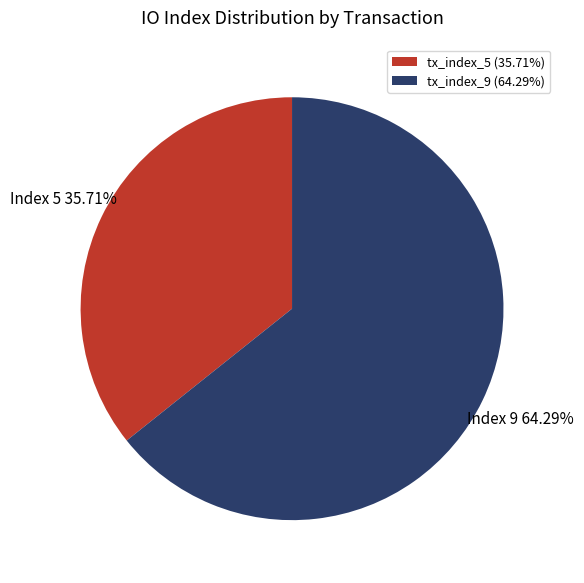

What is the smallest slice in the pie chart?

tx_index_5